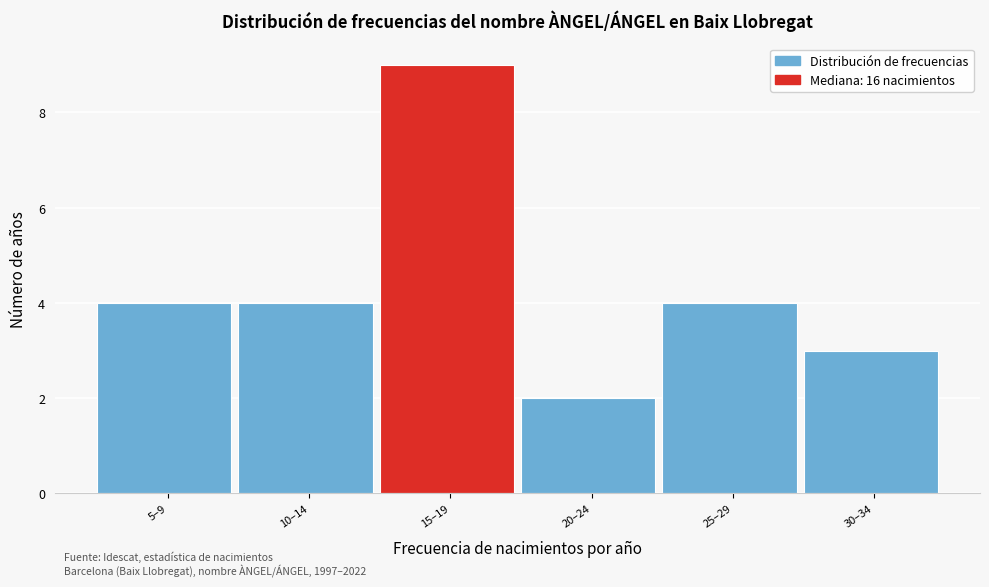

Reading left to right, extract all data points from this chart.

5–9=4	10–14=4	15–19=9	20–24=2	25–29=4	30–34=3